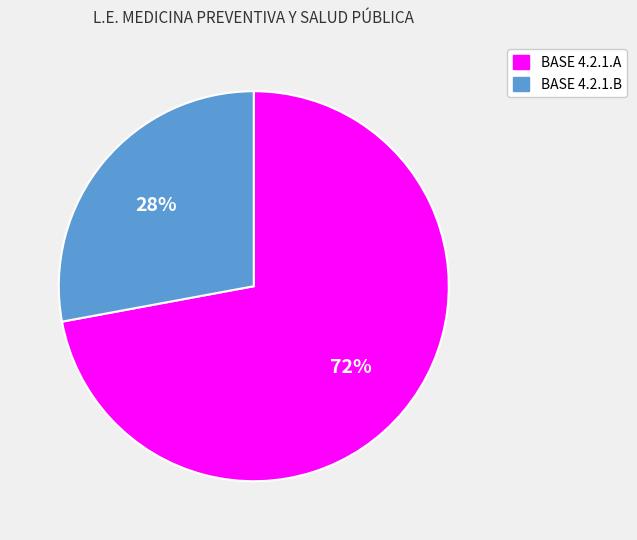

How many segments does this pie chart have?

2